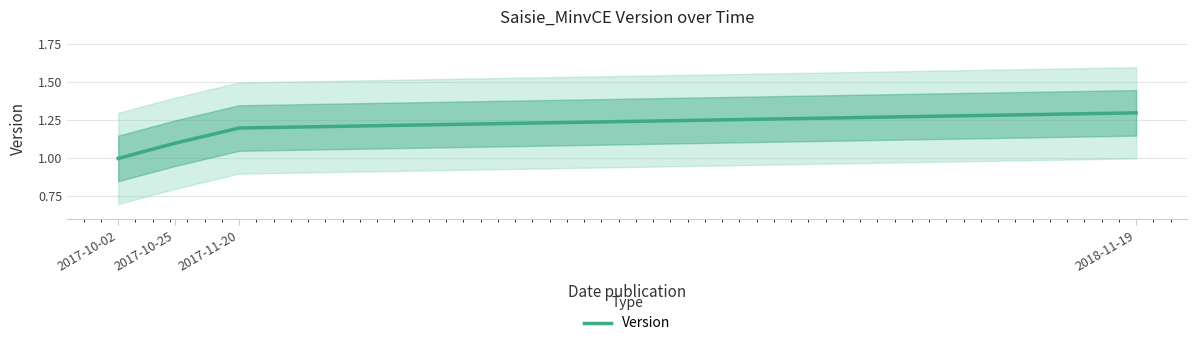

True or false: the data has more than 1 interior local peaks.

False